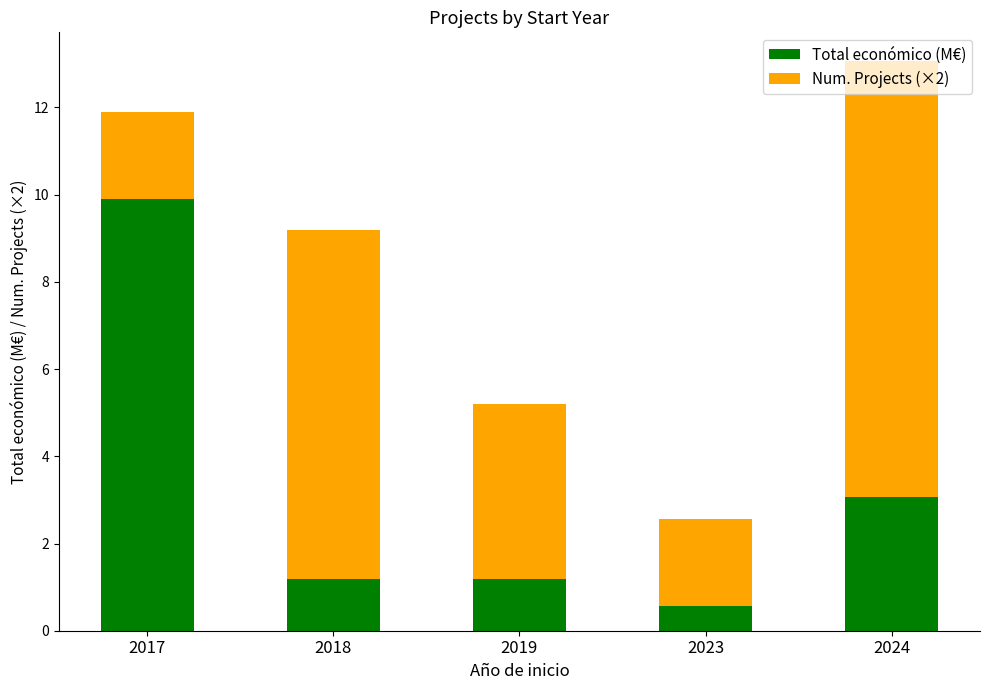

Is it true that Total económico (M€) equals 1.2 at 2019?

True